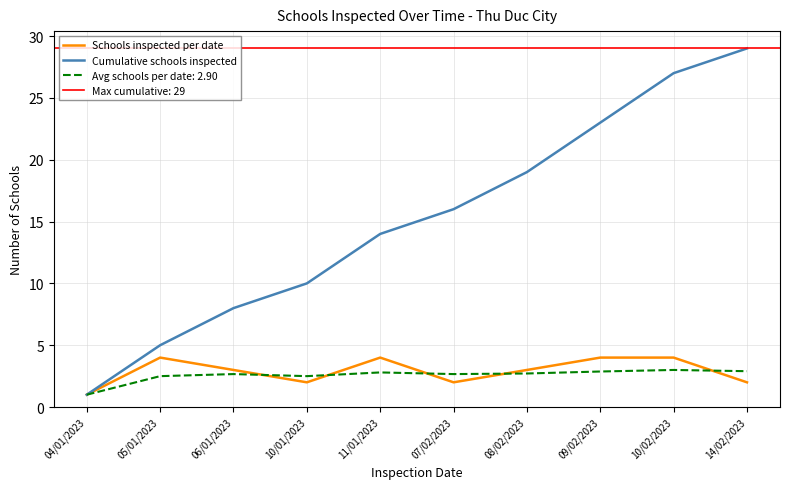

The value of Schools inspected per date at 10/01/2023 is 2. True or false?

True